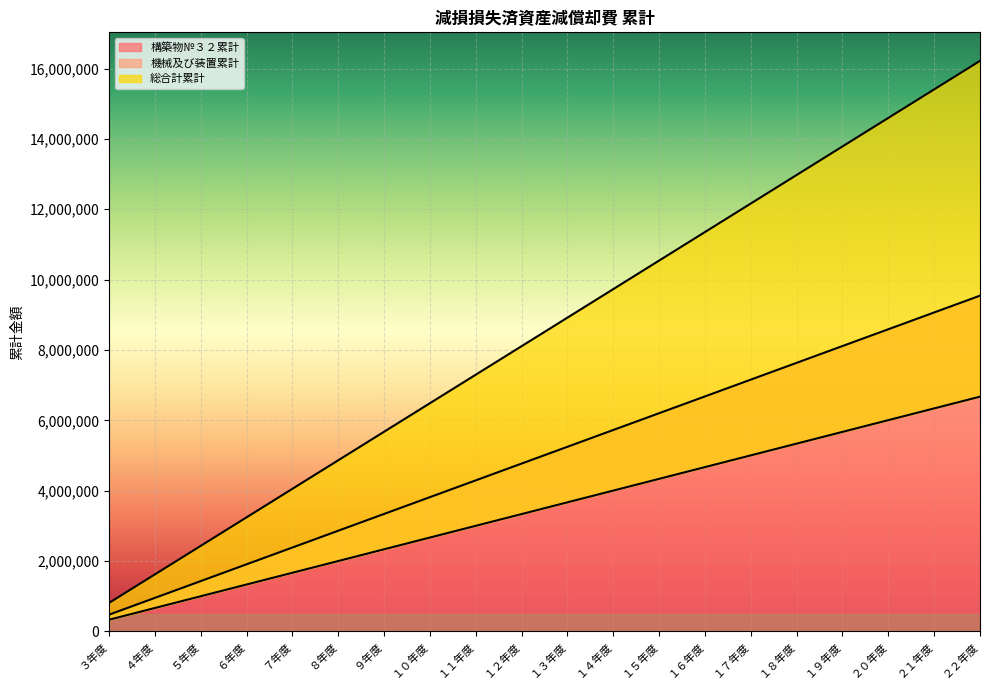

True or false: 総合計累計 and 構築物№３２累計 cross at least once.

False